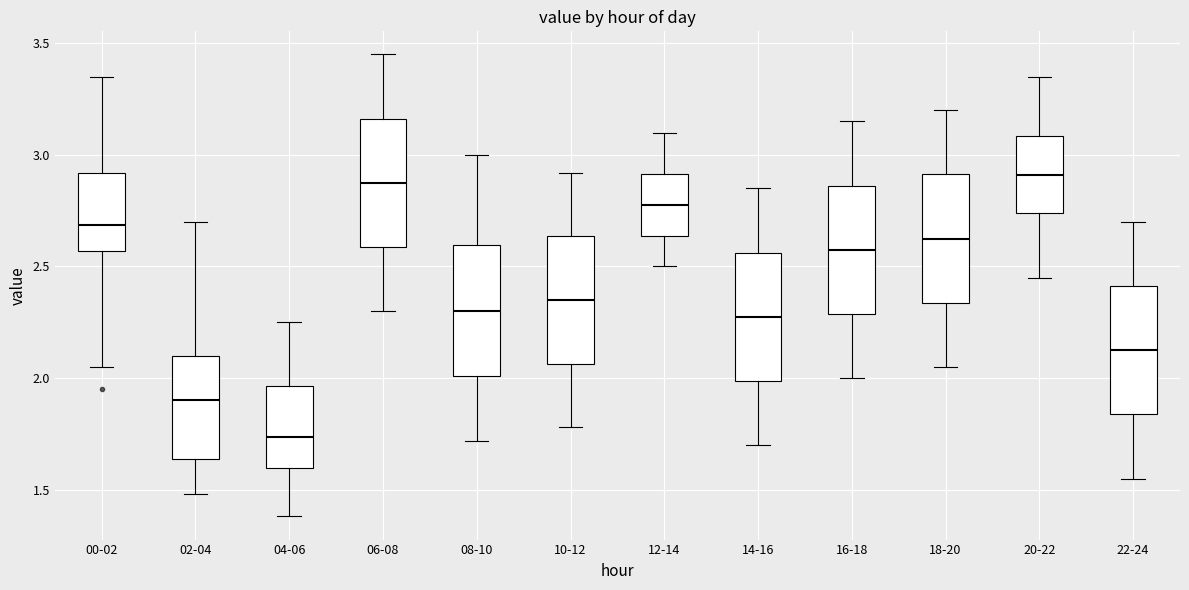

Reading left to right, transcribe this box plot: for each box, give where its median line is, the range the box spans, and where its two whiskers end, as read against the y-axis. The values are not printed on the chart, so give them approximately, as read against the axis.

00-02: median 2.70, box 2.55 to 2.90, whiskers 2.05 to 3.35
02-04: median 1.90, box 1.65 to 2.10, whiskers 1.50 to 2.70
04-06: median 1.75, box 1.60 to 1.95, whiskers 1.40 to 2.25
06-08: median 2.90, box 2.60 to 3.15, whiskers 2.30 to 3.45
08-10: median 2.30, box 2.00 to 2.60, whiskers 1.70 to 3.00
10-12: median 2.35, box 2.05 to 2.65, whiskers 1.80 to 2.90
12-14: median 2.80, box 2.65 to 2.90, whiskers 2.50 to 3.10
14-16: median 2.30, box 2.00 to 2.55, whiskers 1.70 to 2.85
16-18: median 2.60, box 2.30 to 2.85, whiskers 2.00 to 3.15
18-20: median 2.65, box 2.35 to 2.90, whiskers 2.05 to 3.20
20-22: median 2.90, box 2.75 to 3.10, whiskers 2.45 to 3.35
22-24: median 2.15, box 1.85 to 2.40, whiskers 1.55 to 2.70